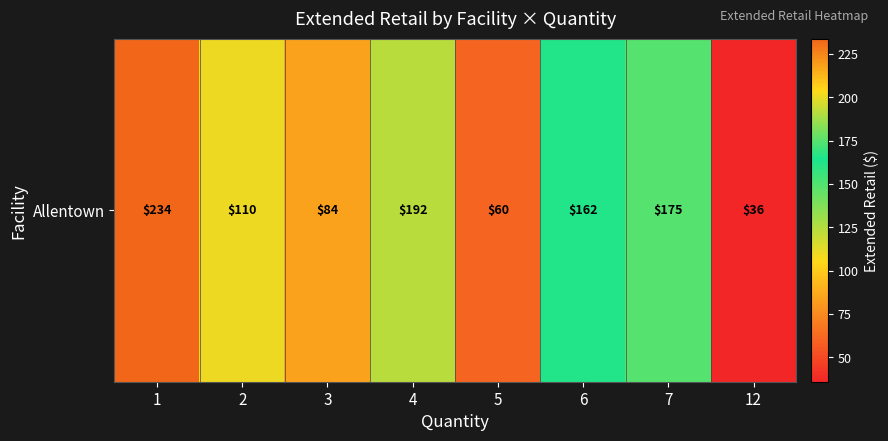

What is the difference between the maximum and minimum values?

197.8